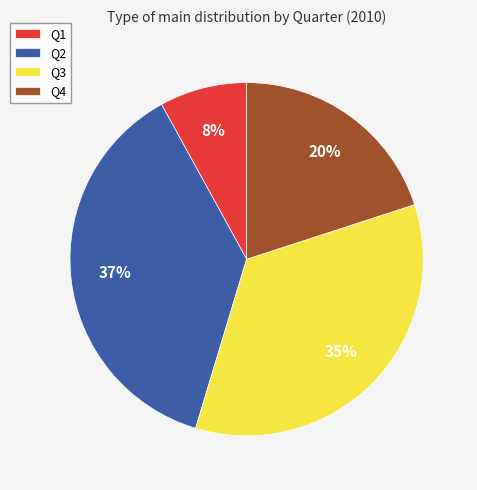

Is there any slice that represents more than half of the pie?

No